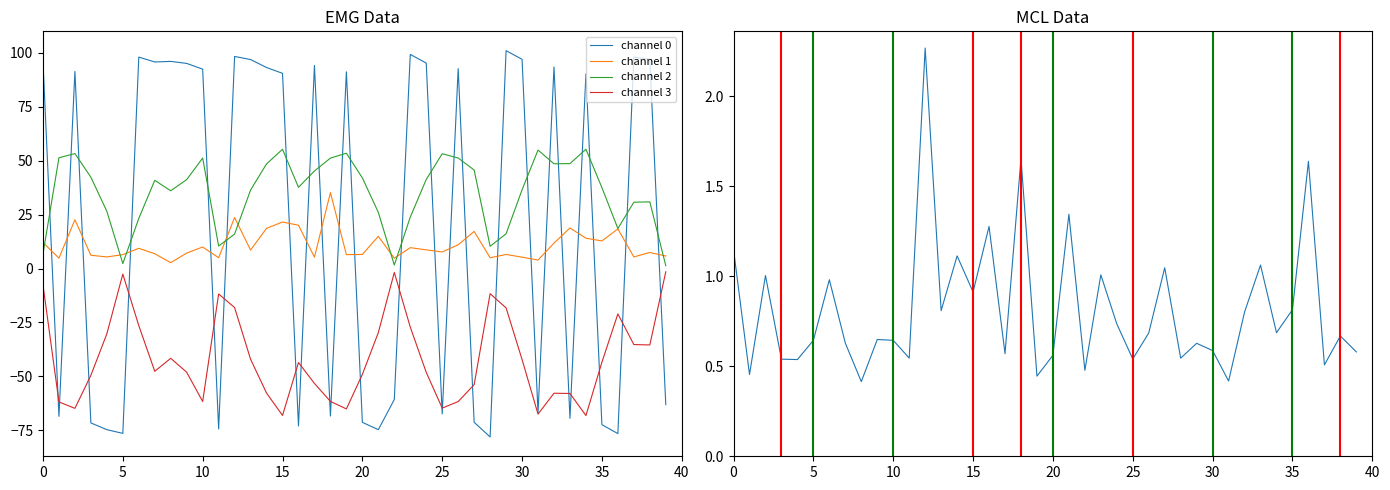

True or false: channel 0 and channel 2 intersect in this chart.

True